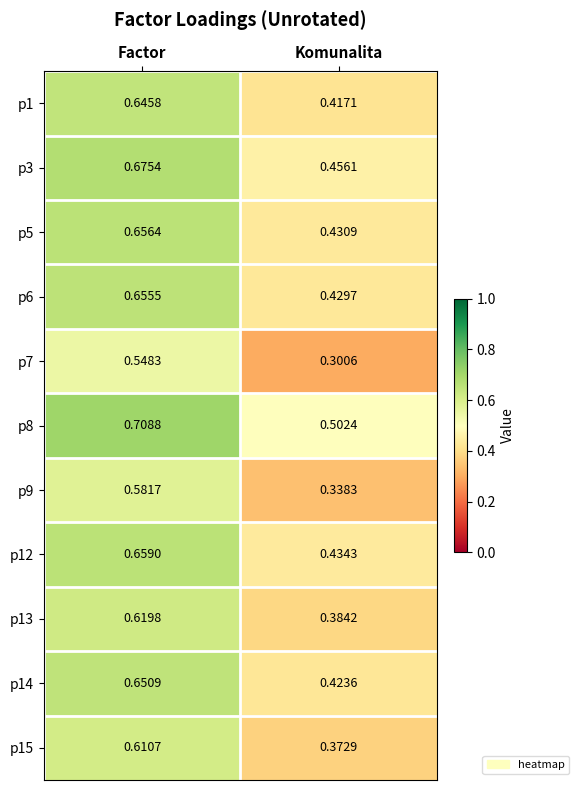

Where is p9 nearest to the value 0?

Komunalita